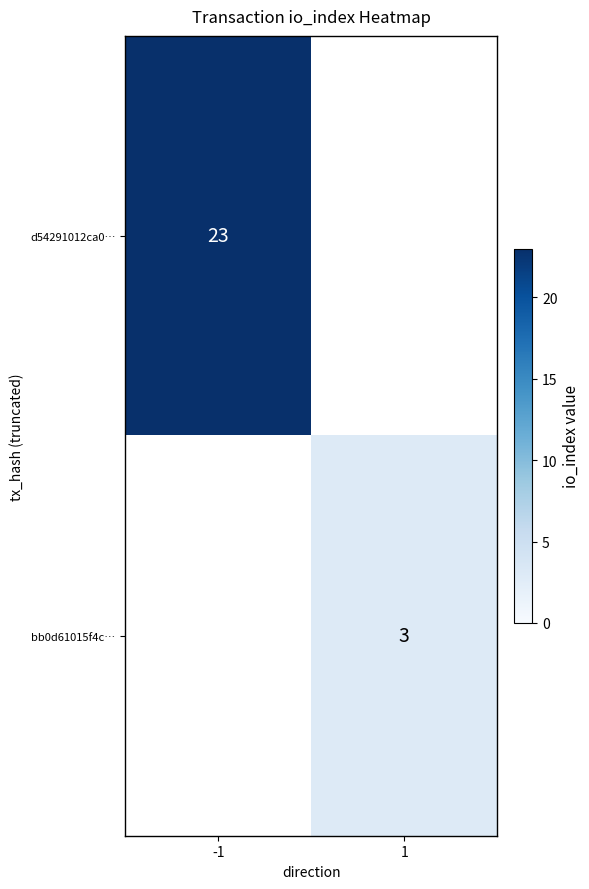

The value of bb0d61015f4c… at 1 is 3. True or false?

True